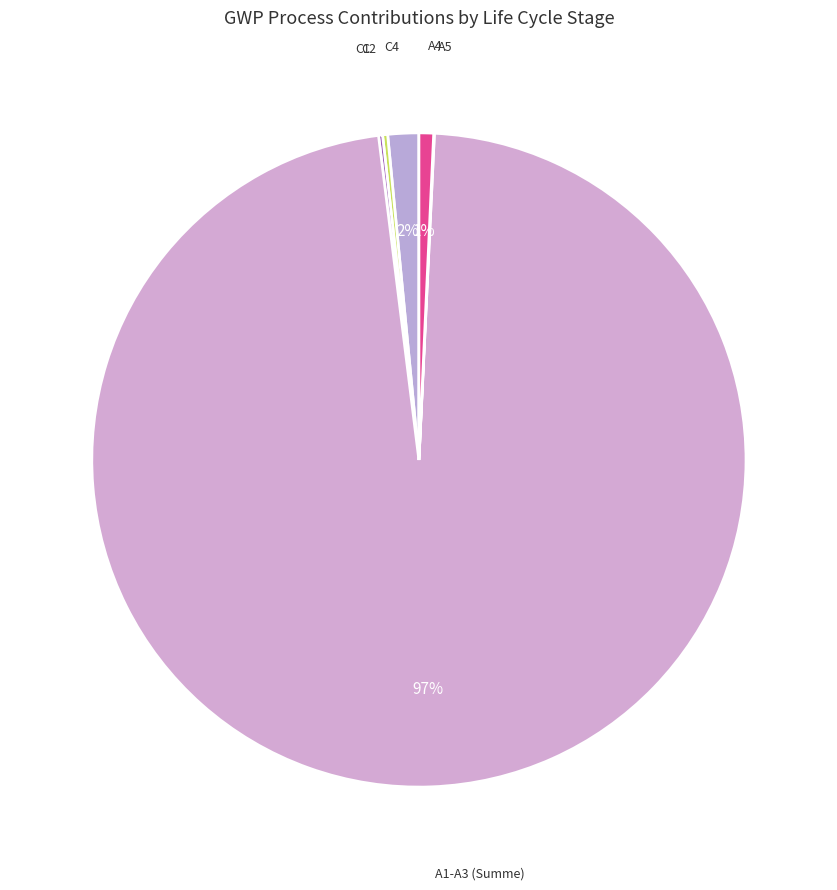

True or false: A4 accounts for 1% of the total.

True